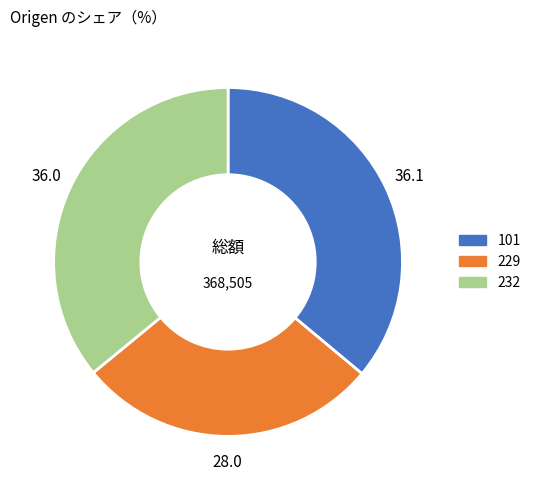

Does any single category account for the majority?

No